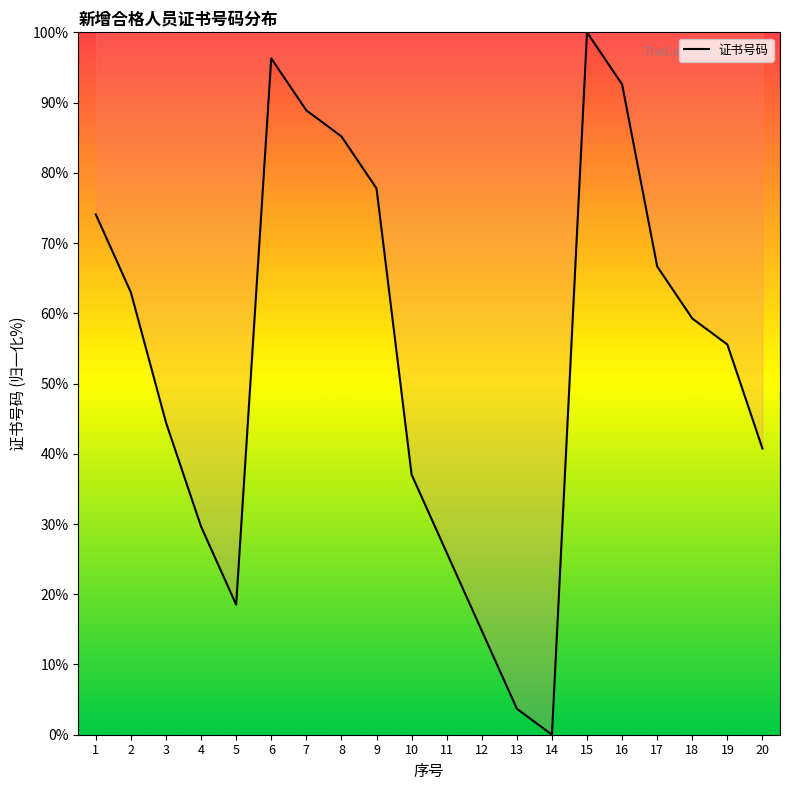

The value at 17 is 118.8. True or false?

False